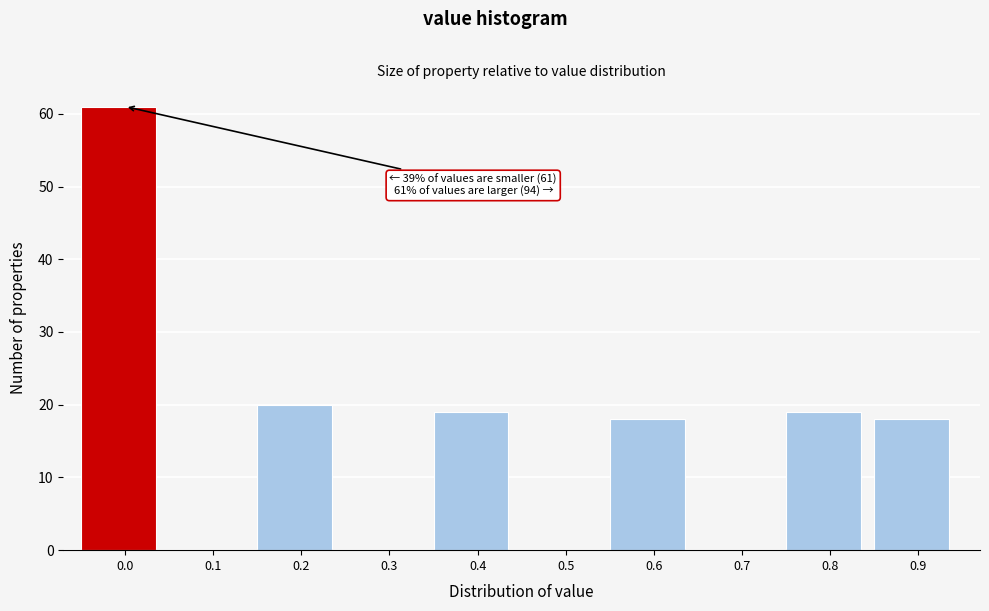

Reading left to right, what are all the values shown in this chart?

0.0=61	0.1=0	0.2=20	0.3=0	0.4=19	0.5=0	0.6=18	0.7=0	0.8=19	0.9=18